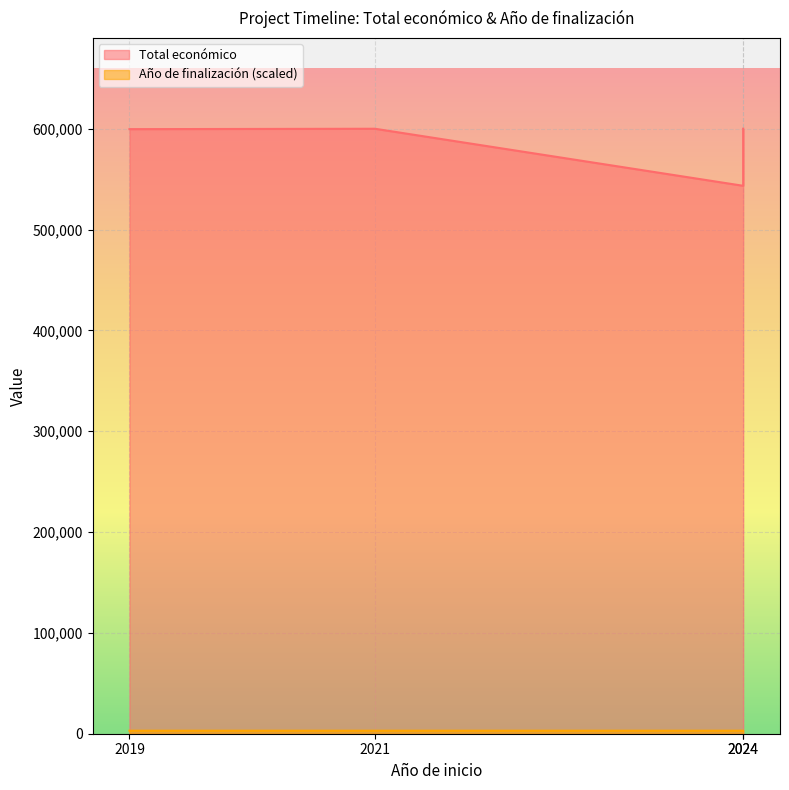

What are all the series names shown in the legend?

Total económico, Año de finalización